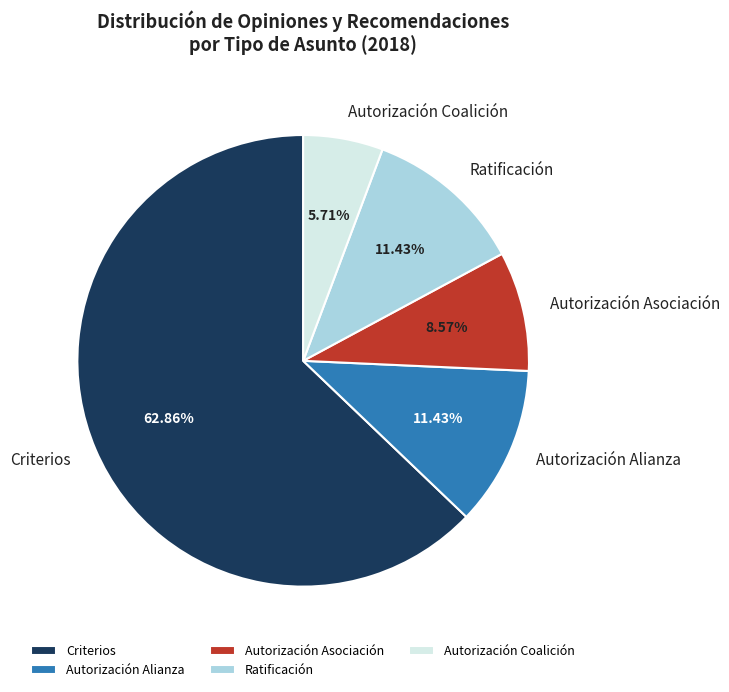

Which category has the biggest portion of the pie?

Criterios